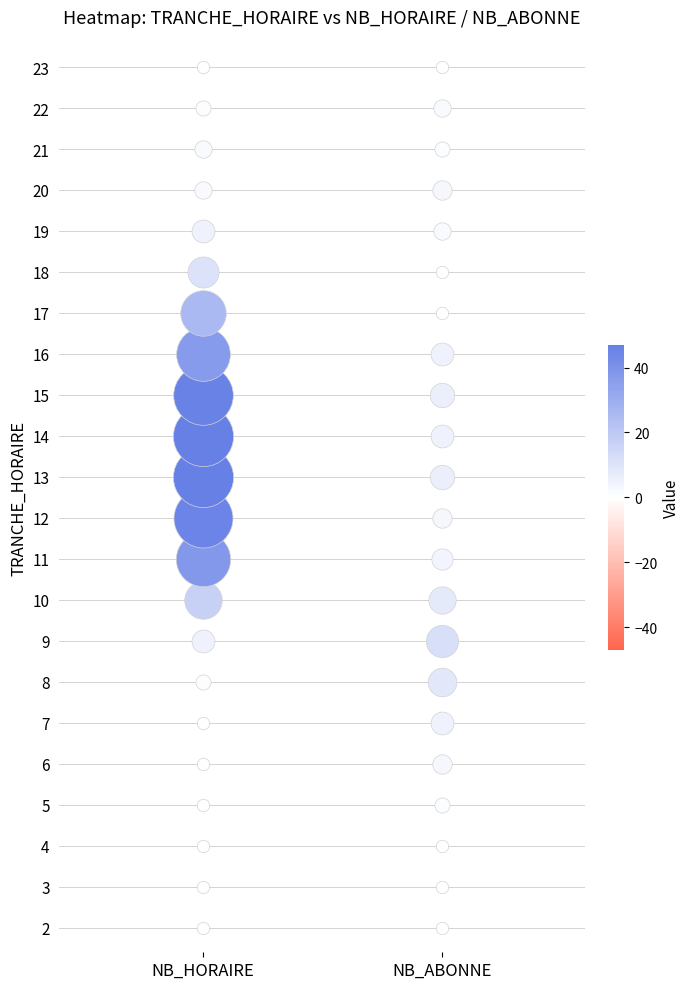

Is it true that 10 equals 26 at NB_HORAIRE?

False